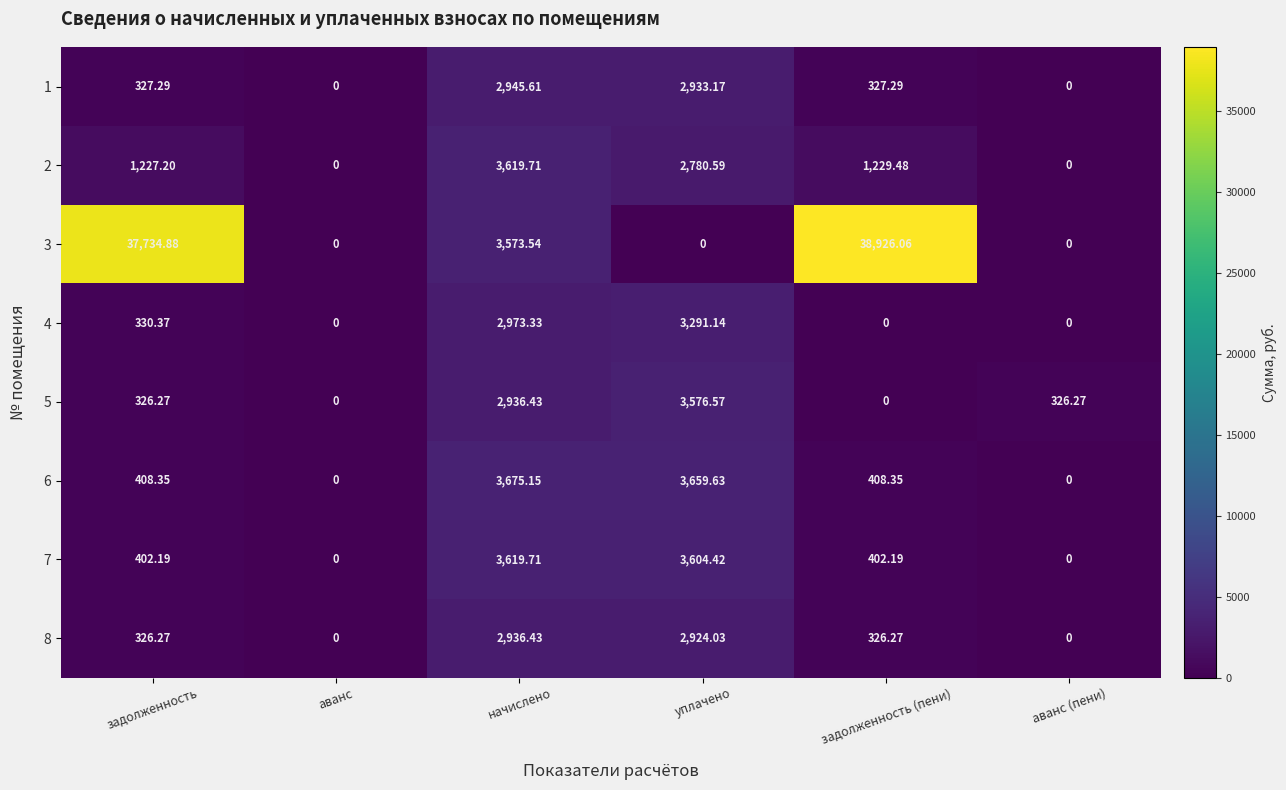

Between задолженность and аванс, which series saw the biggest shift?

3